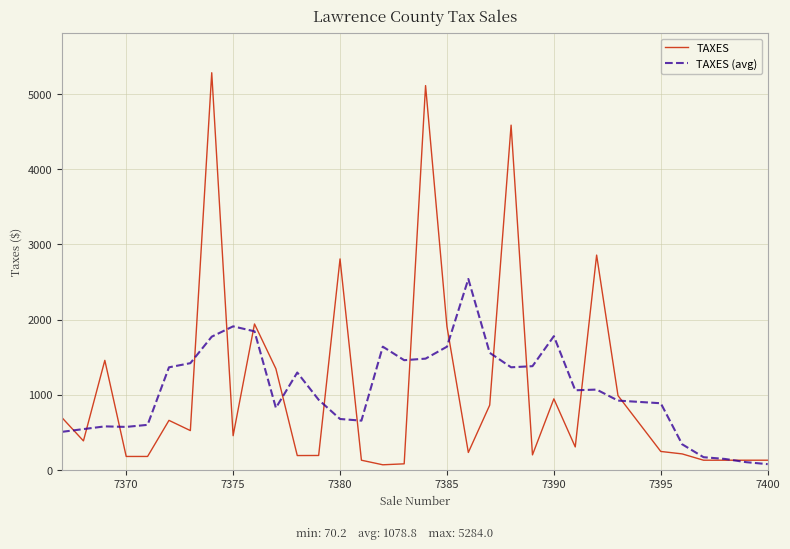

List the series in order of their peak value, lowest first.

TAXES (avg), TAXES